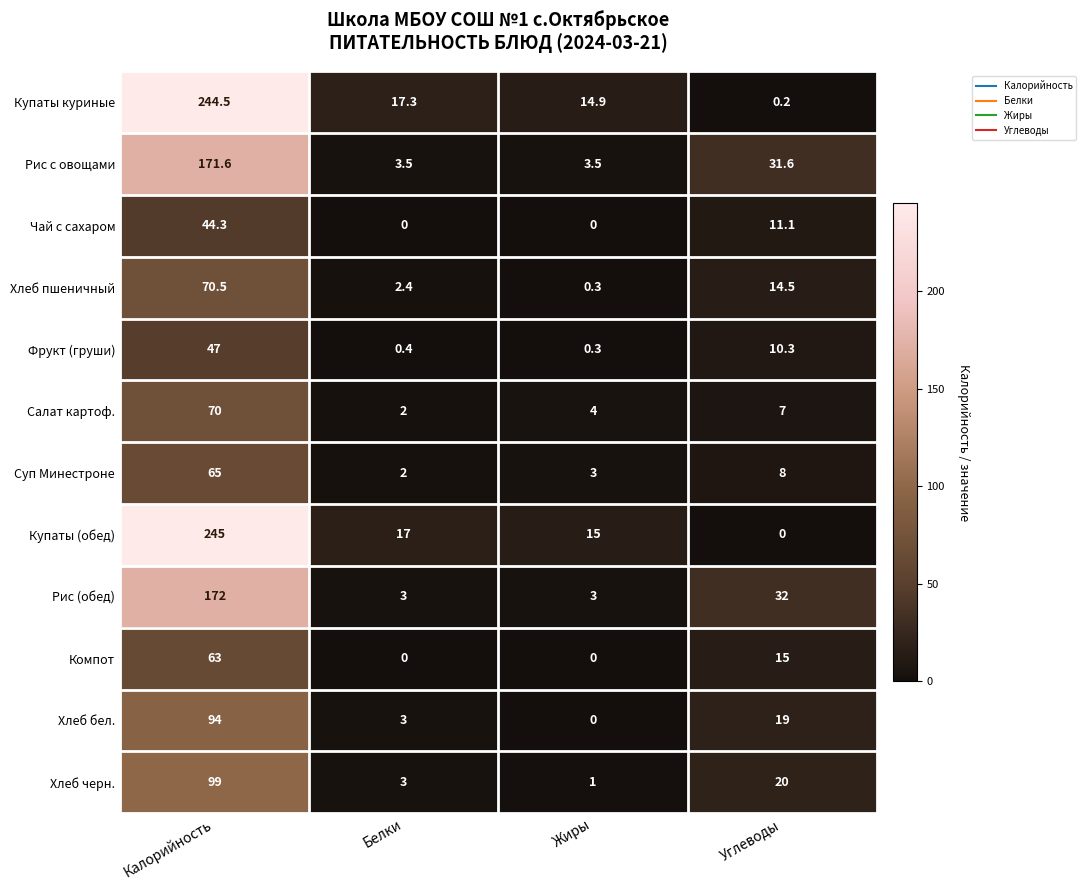

Which category has the highest value in the Фрукт (груши) series?

Калорийность